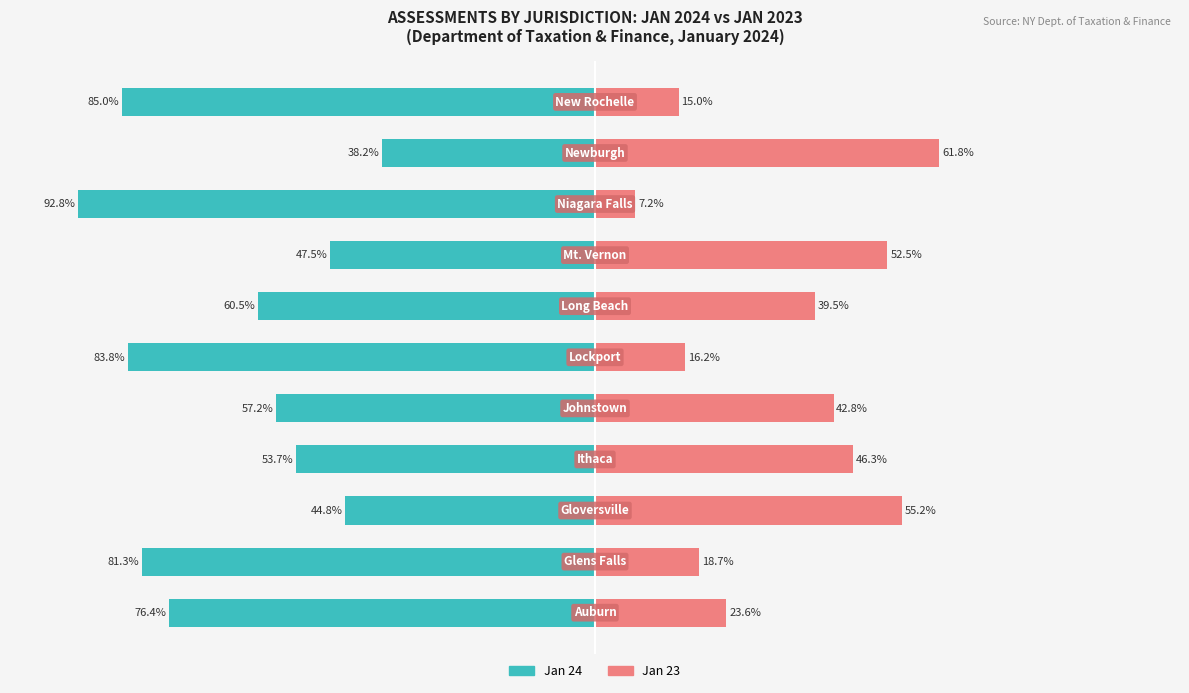

The Jan 23 series shows 10.3 at 75. True or false?

False